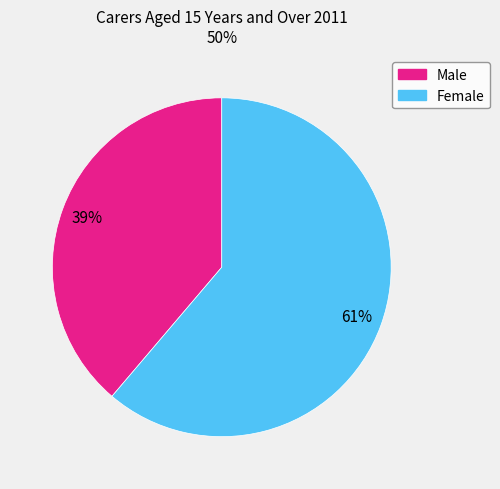

To the nearest percent, what percentage of the pie is Female?

61%